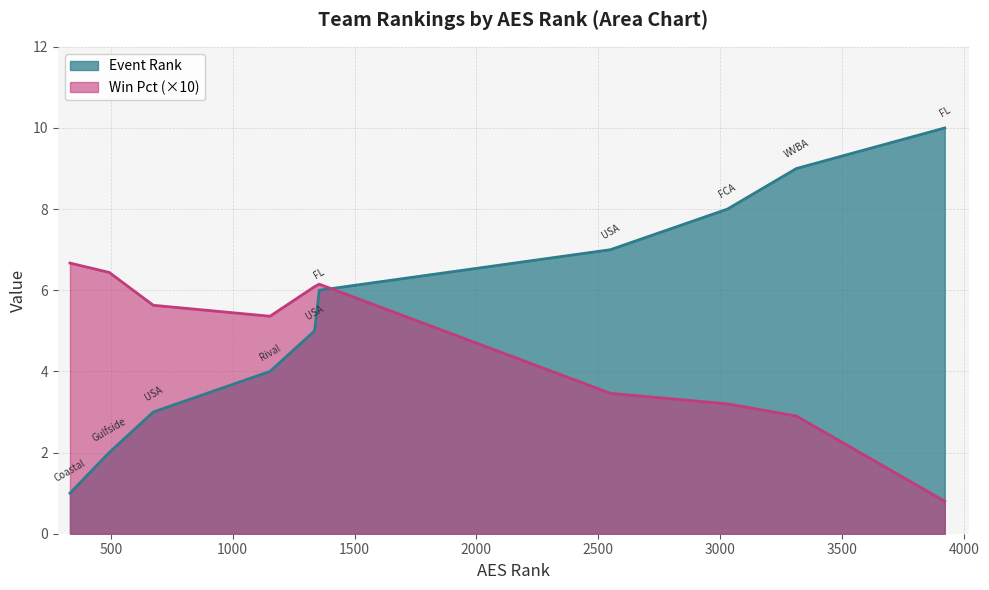

At which category does the chart reach its minimum across all series?

Coastal 12 Elite